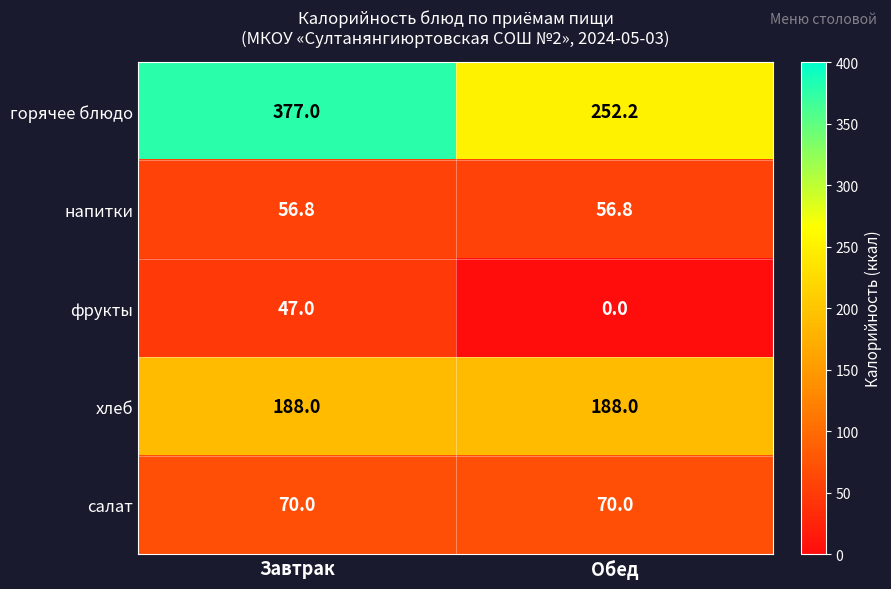

What is the difference between the highest and lowest values at Обед?

252.2